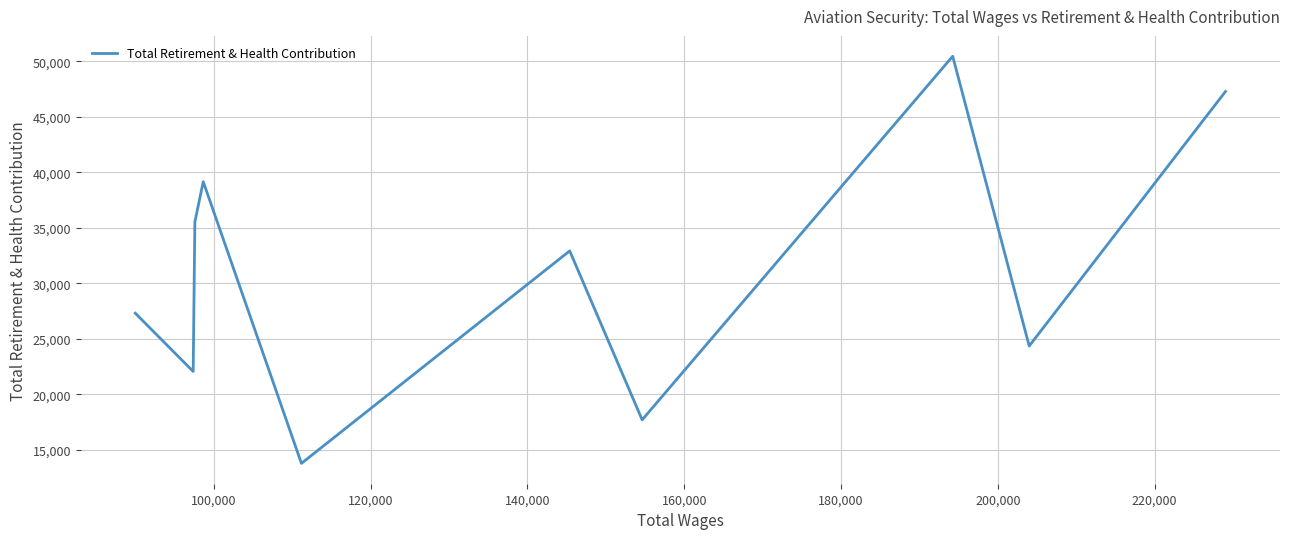

What is the difference between the maximum and minimum values?

36677